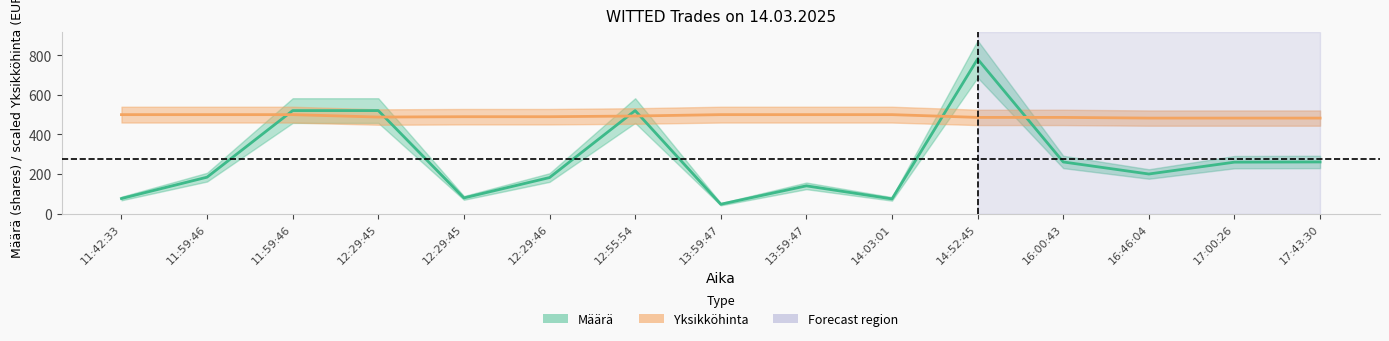

Which series has the largest range (max minus min)?

Määrä